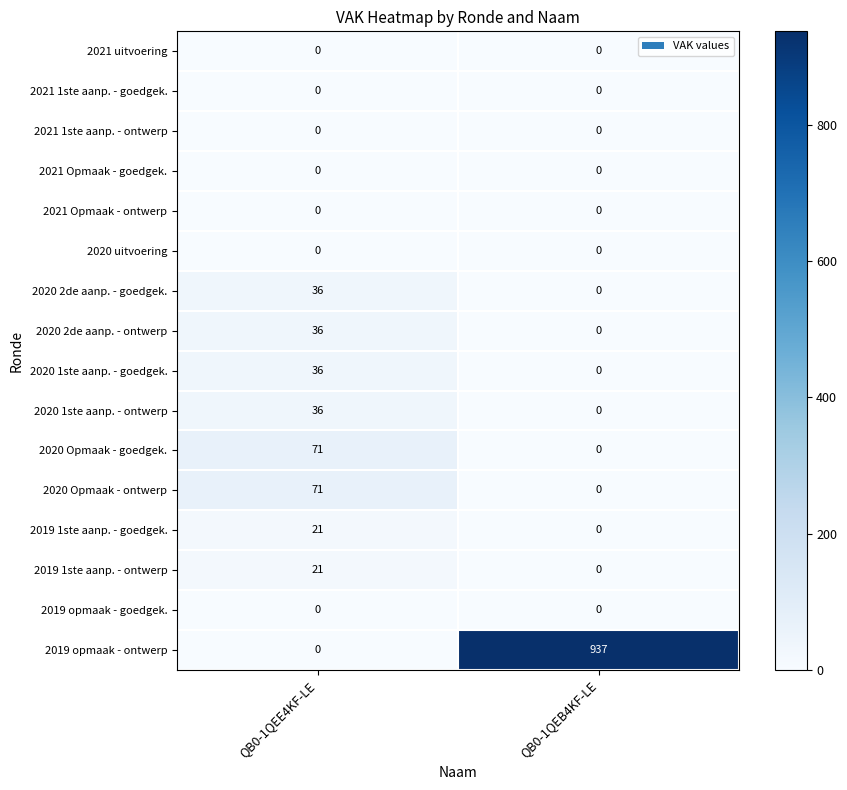

Which series changed the most between QB0-1QEE4KF-LE and QB0-1QEB4KF-LE?

2019 opmaak - ontwerp